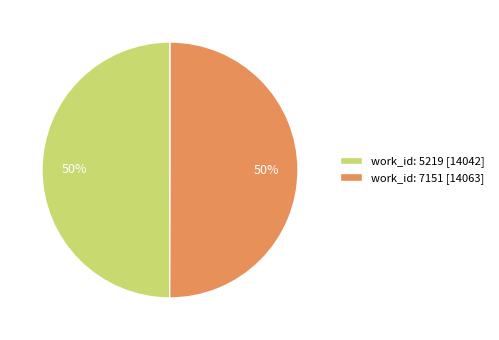

What is the ratio of the value at work_id: 7151 [14063] to the value at work_id: 5219 [14042]?

1.0